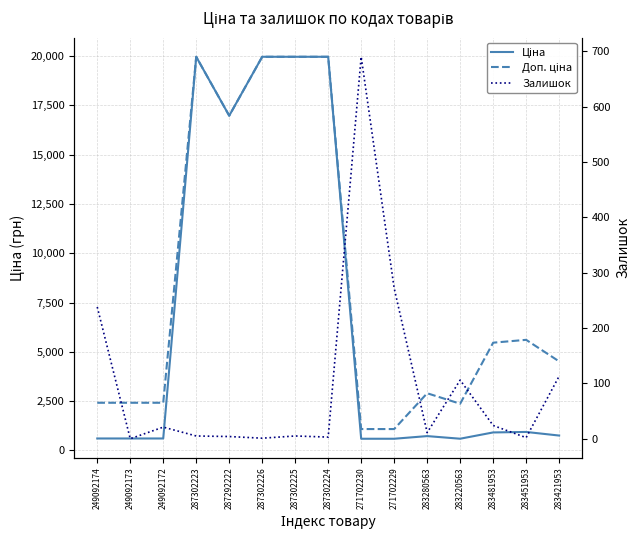

Reading left to right, extract all data points from this chart.

Ціна: 603.7	603.7	603.7	19964.2	16976.3	19964.2	19964.2	19964.2	589.9	589.9	724.5	591.6	910.4	934.5	752.2
Доп. ціна: 2414.8	2414.8	2414.8	19964.2	16976.3	19964.2	19964.2	19964.2	1081.7	1081.7	2897.8	2366.5	5462.3	5607.2	4513.3
Залишок: 238.0	0.0	21.0	5.0	4.0	1.0	5.0	3.0	690.0	272.0	11.0	106.0	24.0	2.0	113.0